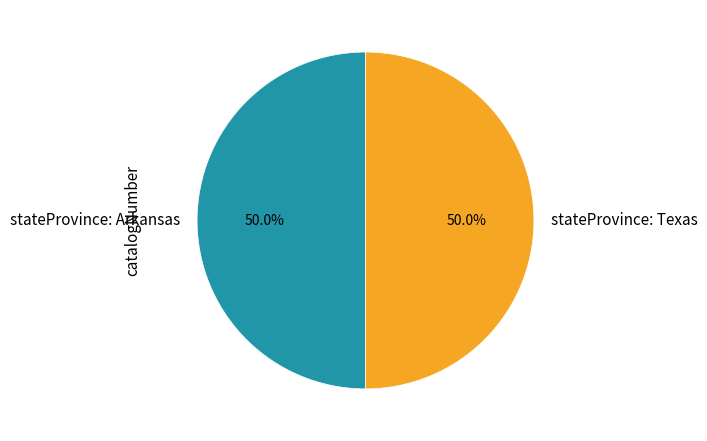

How much of the chart is everything except stateProvince: Texas?

50.0%